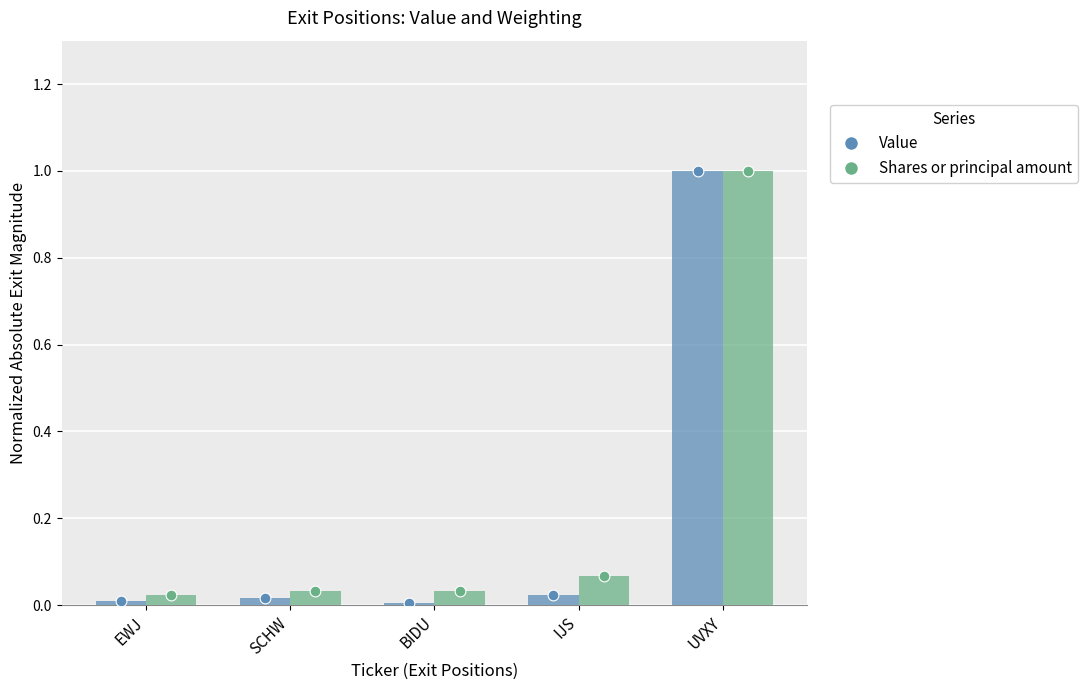

What is the total value across all series at UVXY?

2.0